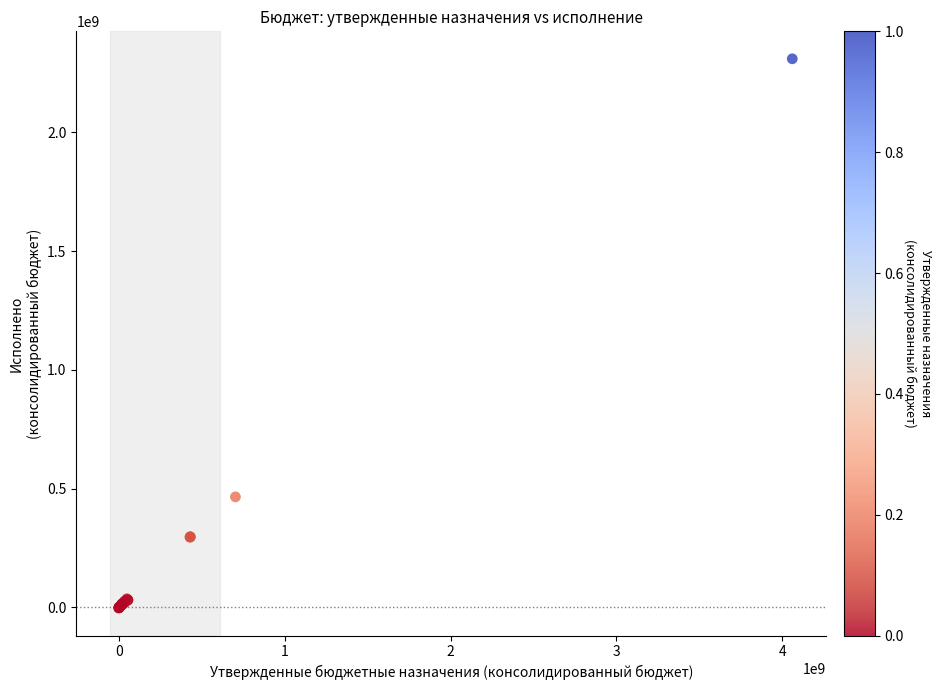

What Y value in the scatter plot is closest to 1153290279?

465215570.0